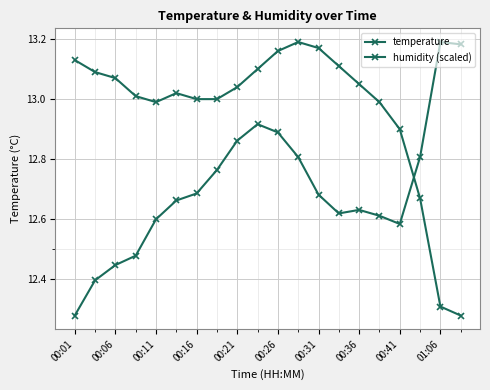

How many series are shown in this chart?

2